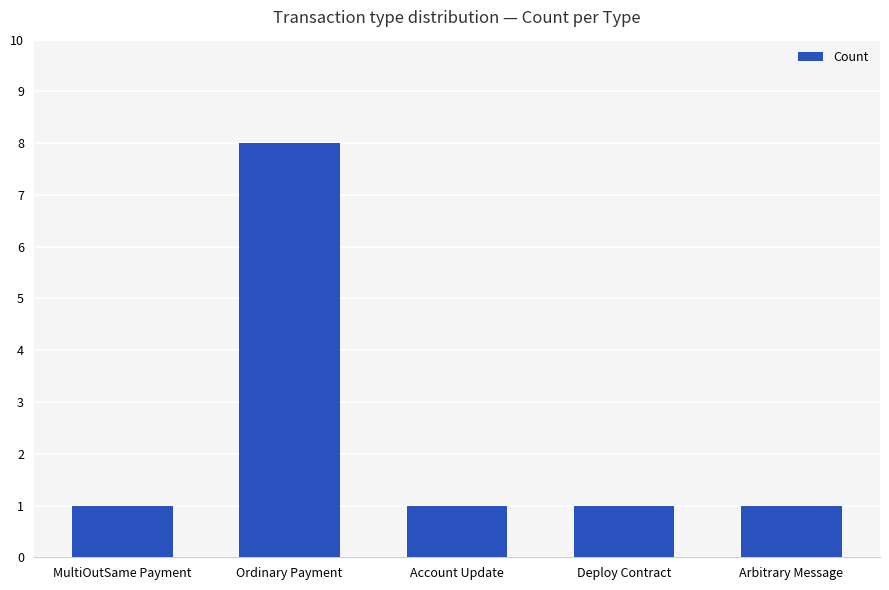

What is the ratio of the value at Ordinary Payment to the value at Deploy Contract?

8.0